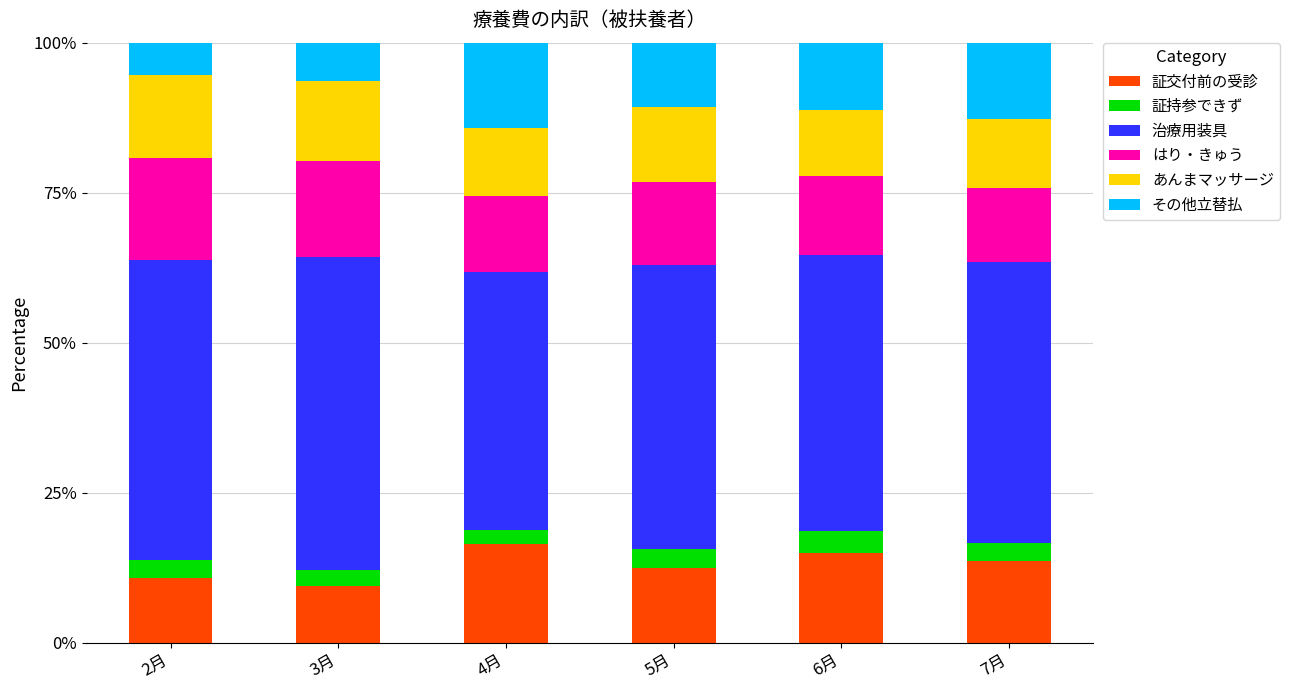

What is the total value across all series at 6月?

100.0